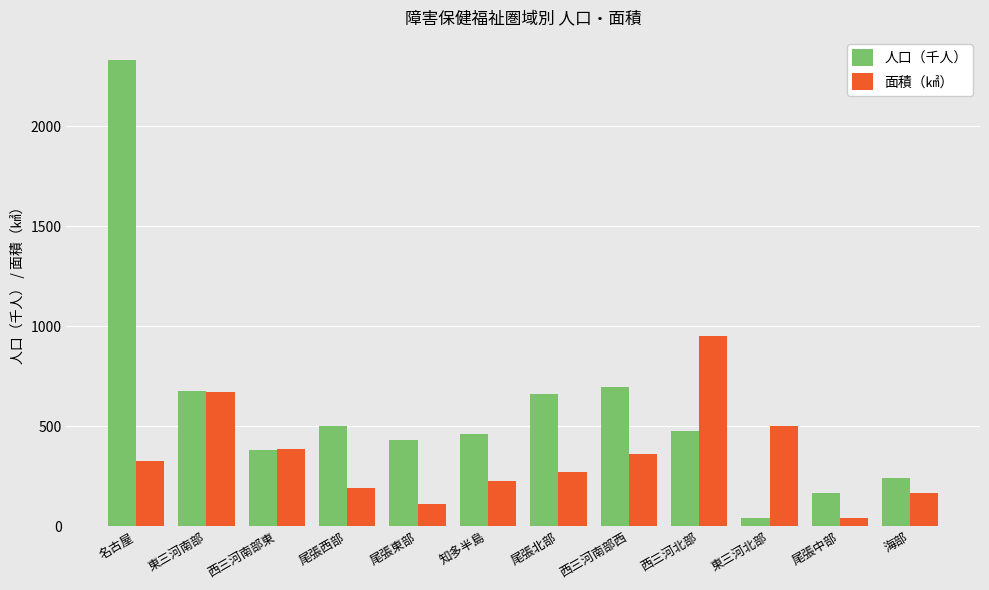

At which label does 人口（千人） reach its peak?

名古屋